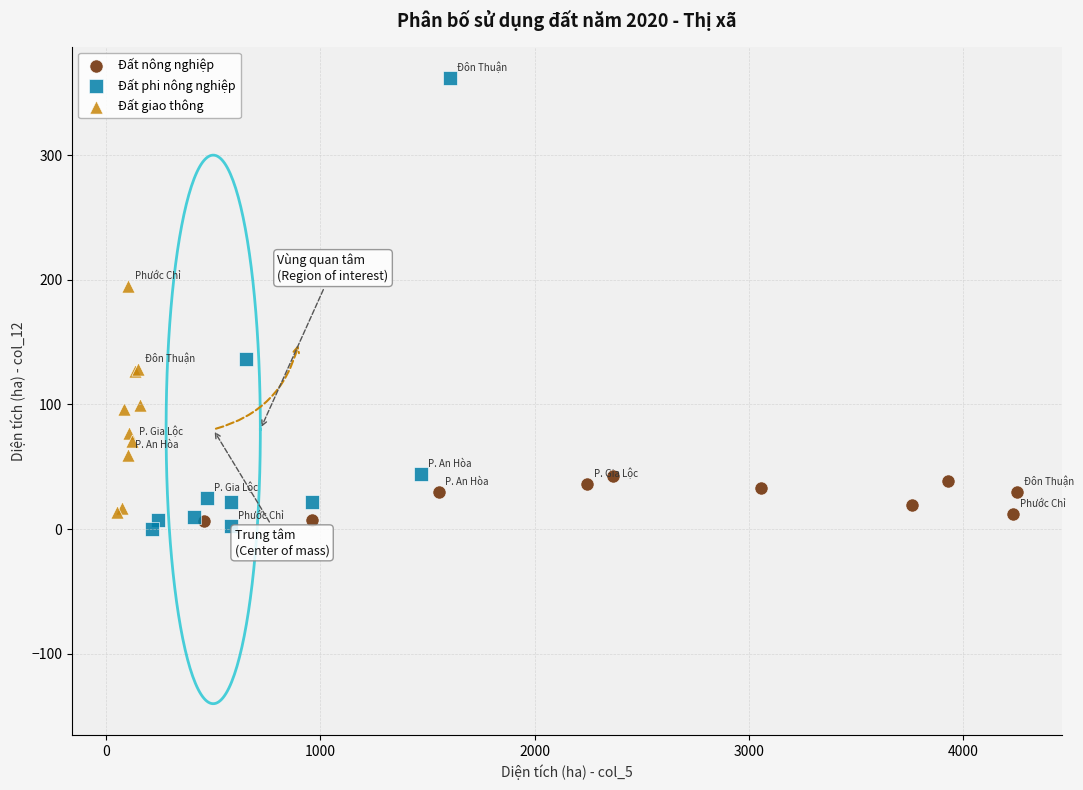

Which series has the widest spread of Y values?

Đất phi nông nghiệp